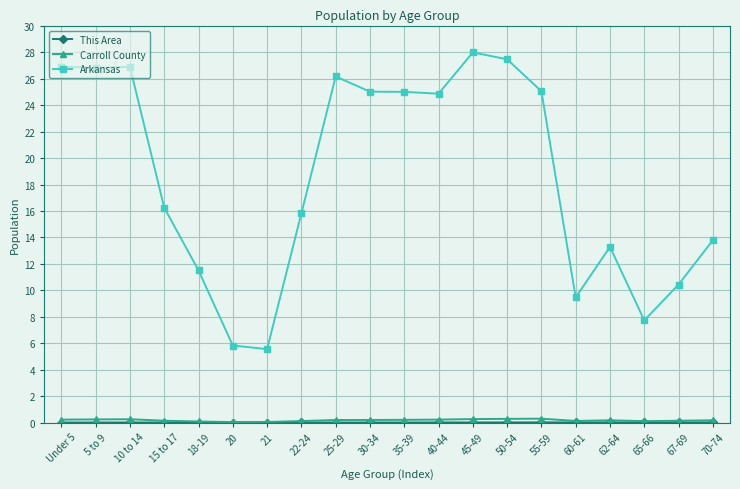

How many categories are shown in the chart?

20